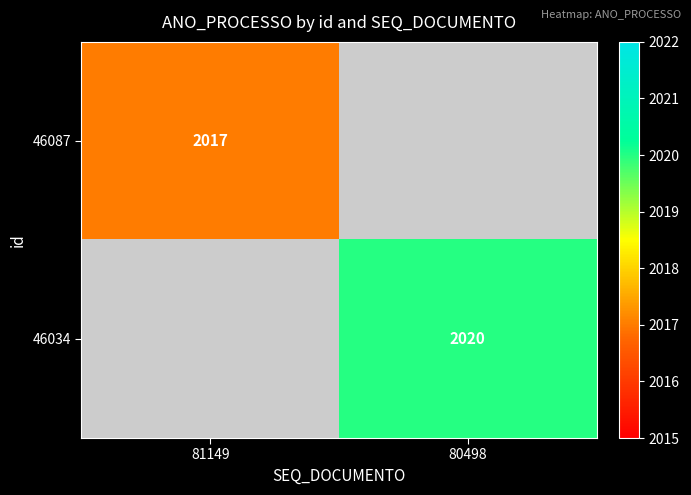

At how many categories does at least one series exceed 2019?

1